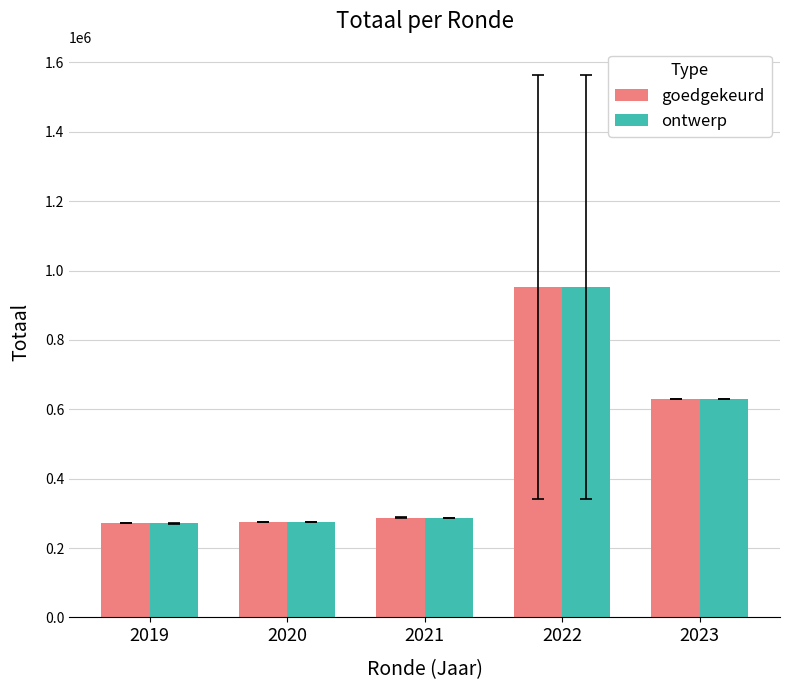

What is the approximate value of goedgekeurd at 2021?

287887